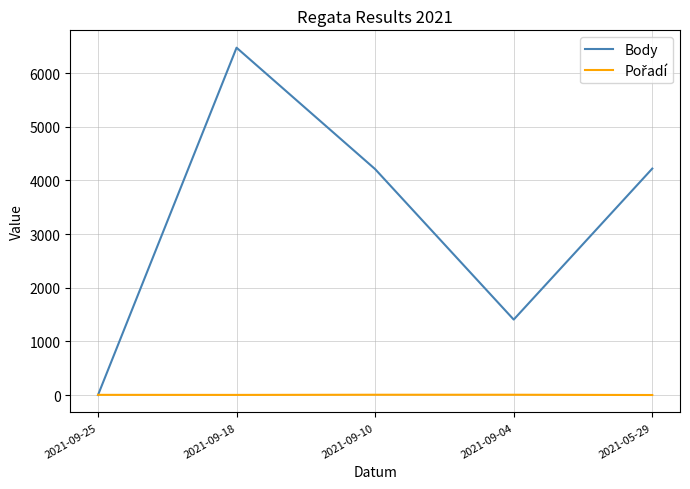

What position from the right is 2021-09-04?

2